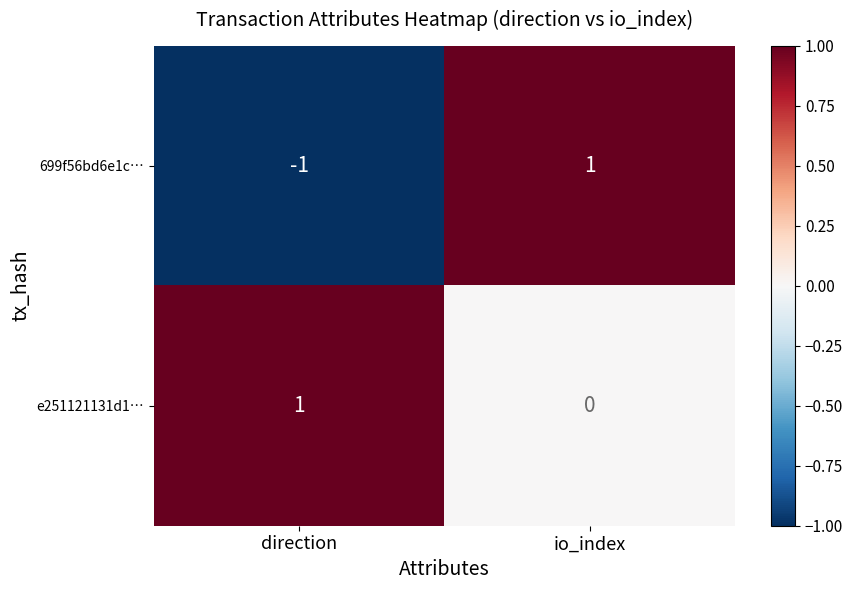

Reading left to right, transcribe all the data shown in this chart.

699f56bd6e1c…: -1	1
e251121131d1…: 1	0